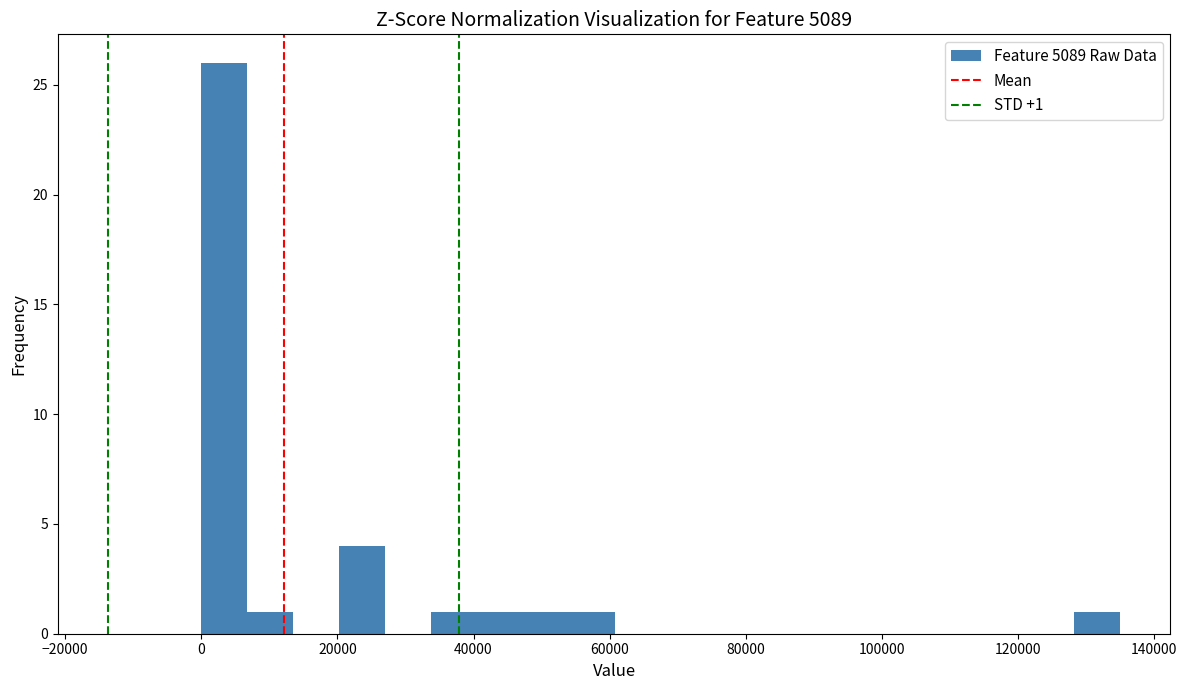

Around what value on the x-axis is the tallest bar? Give the approximate position of its centre, as read against the axis.

4000